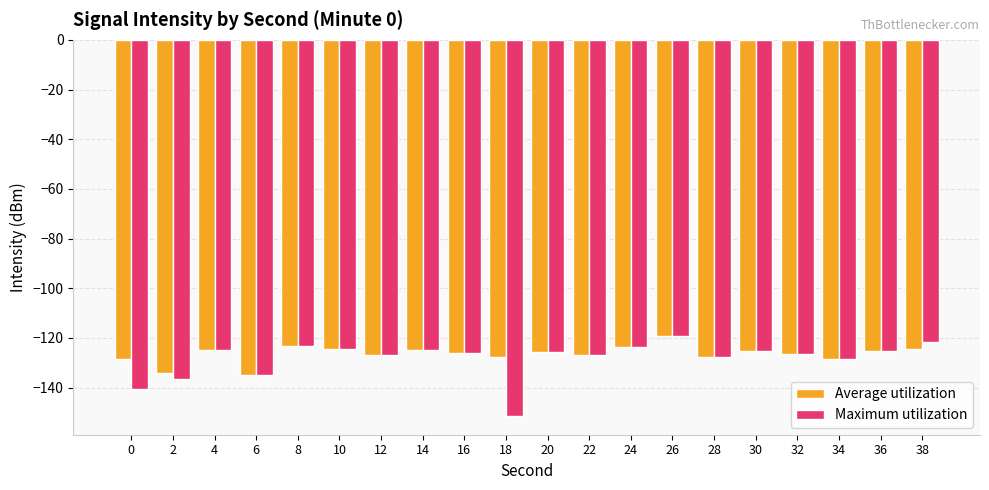

What is the maximum value for Maximum utilization?

-119.2